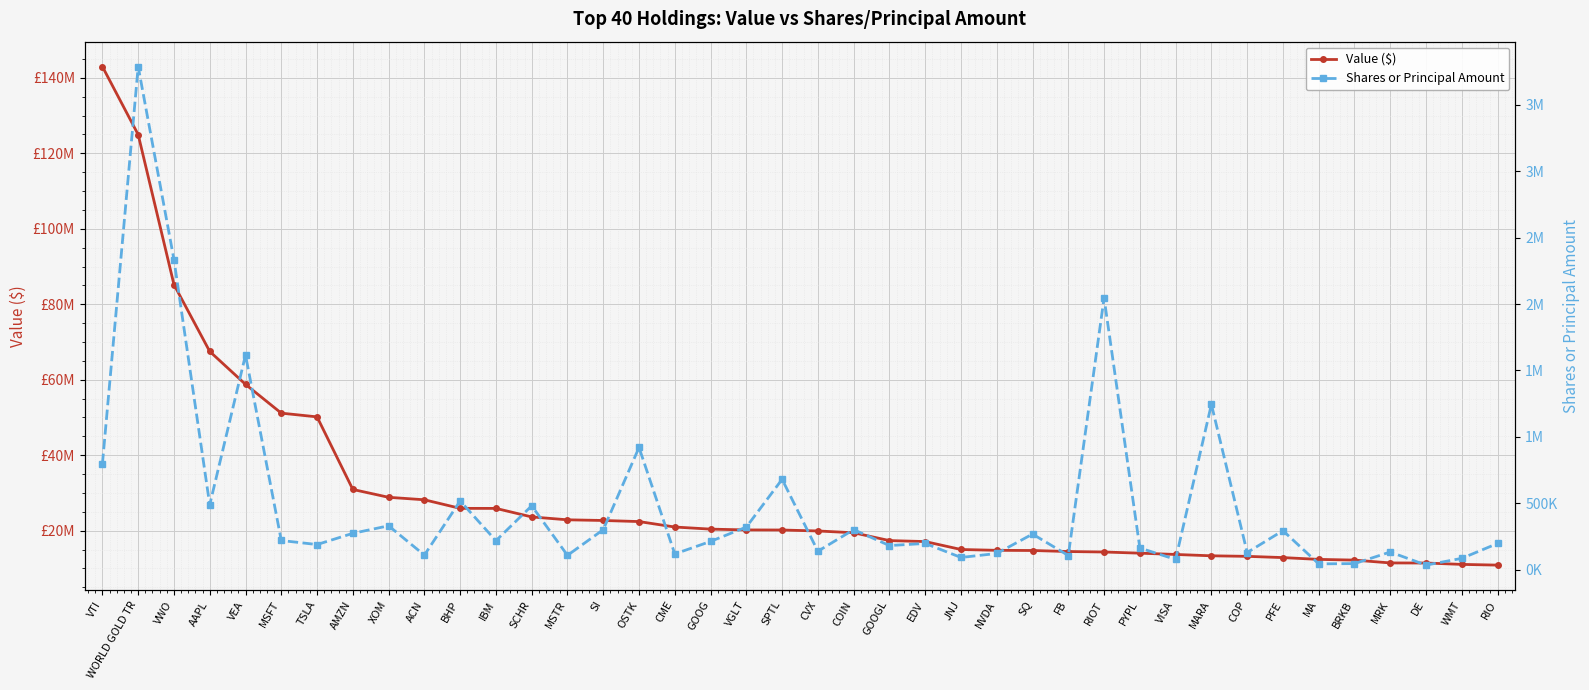

Which category has the highest value in the Shares or Principal Amount series?

WORLD GOLD TR